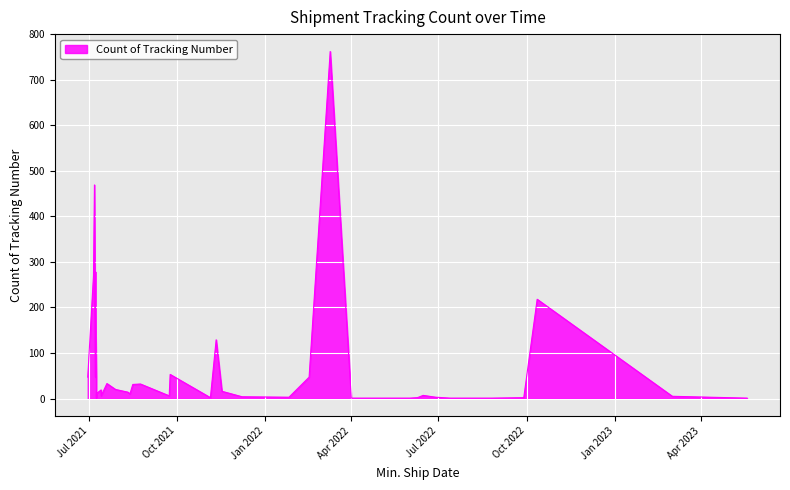

How many lines are shown in the chart?

1